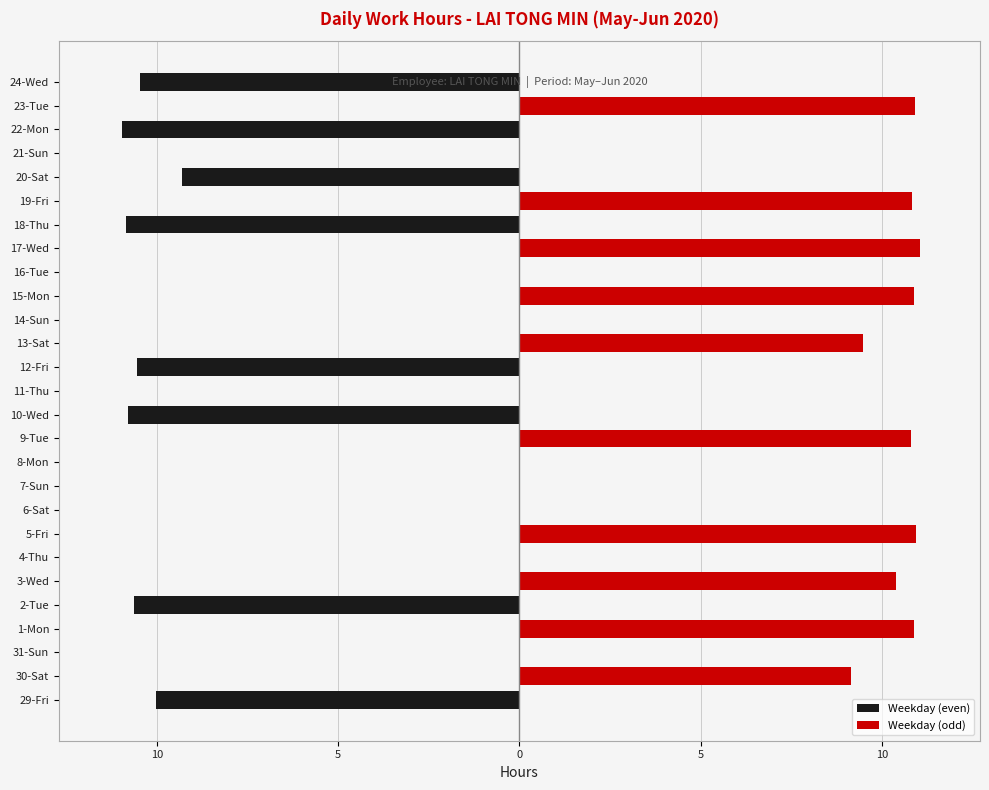

Is the value of Weekday (even) at 11-Thu greater than the value of Weekday (odd) at 10-Wed?

No